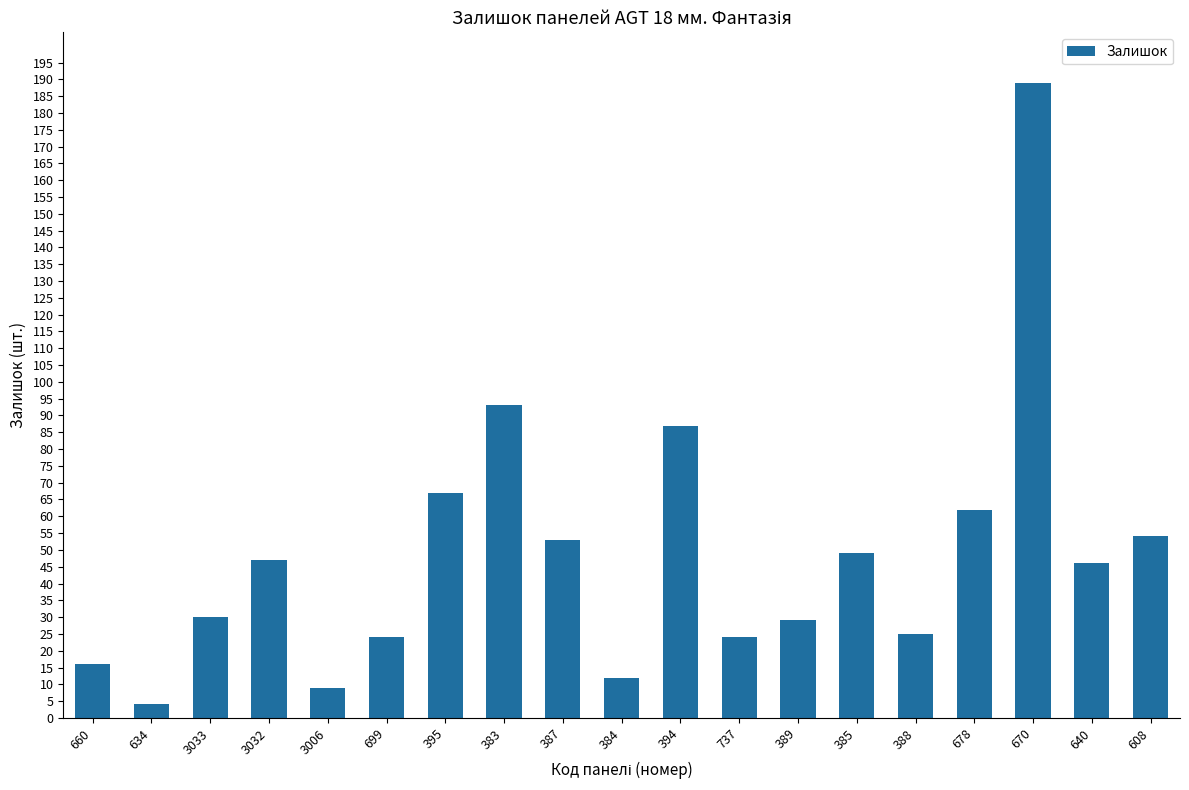

The chart shows a value of 151 at 394. True or false?

False